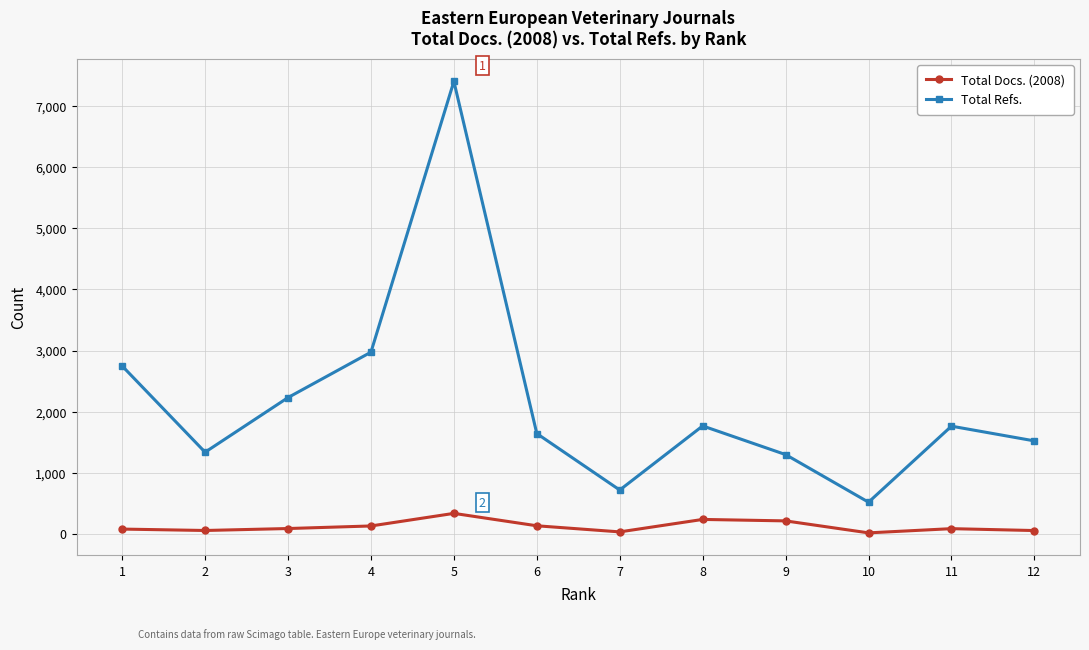

Is this an area chart (filled region under the line)?

No